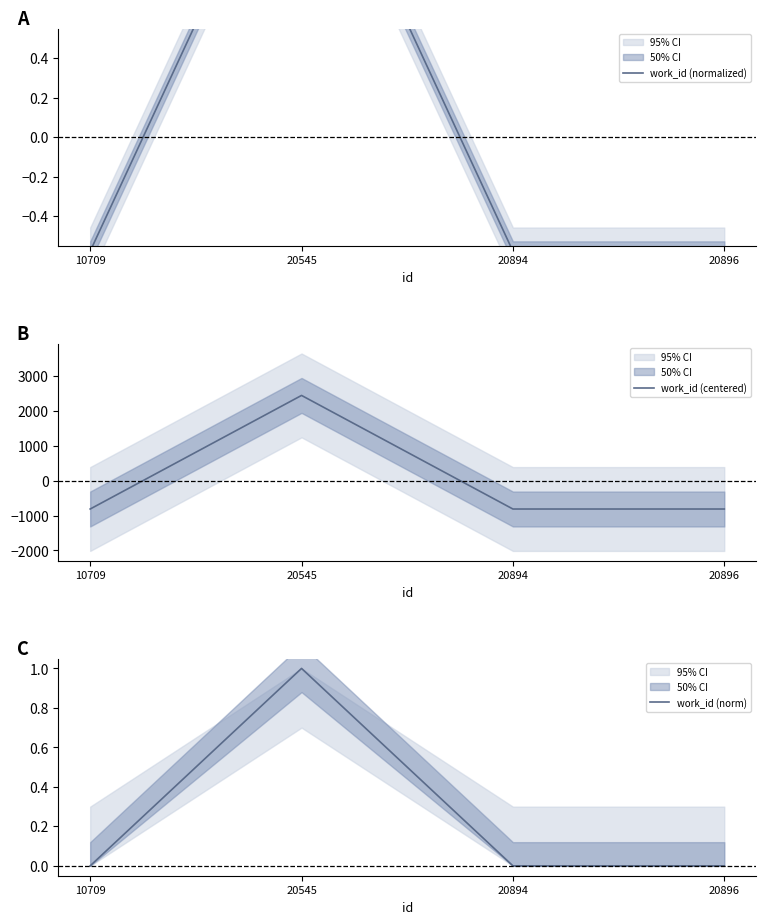

How many negative values does the work_id (normalized) series have?

3